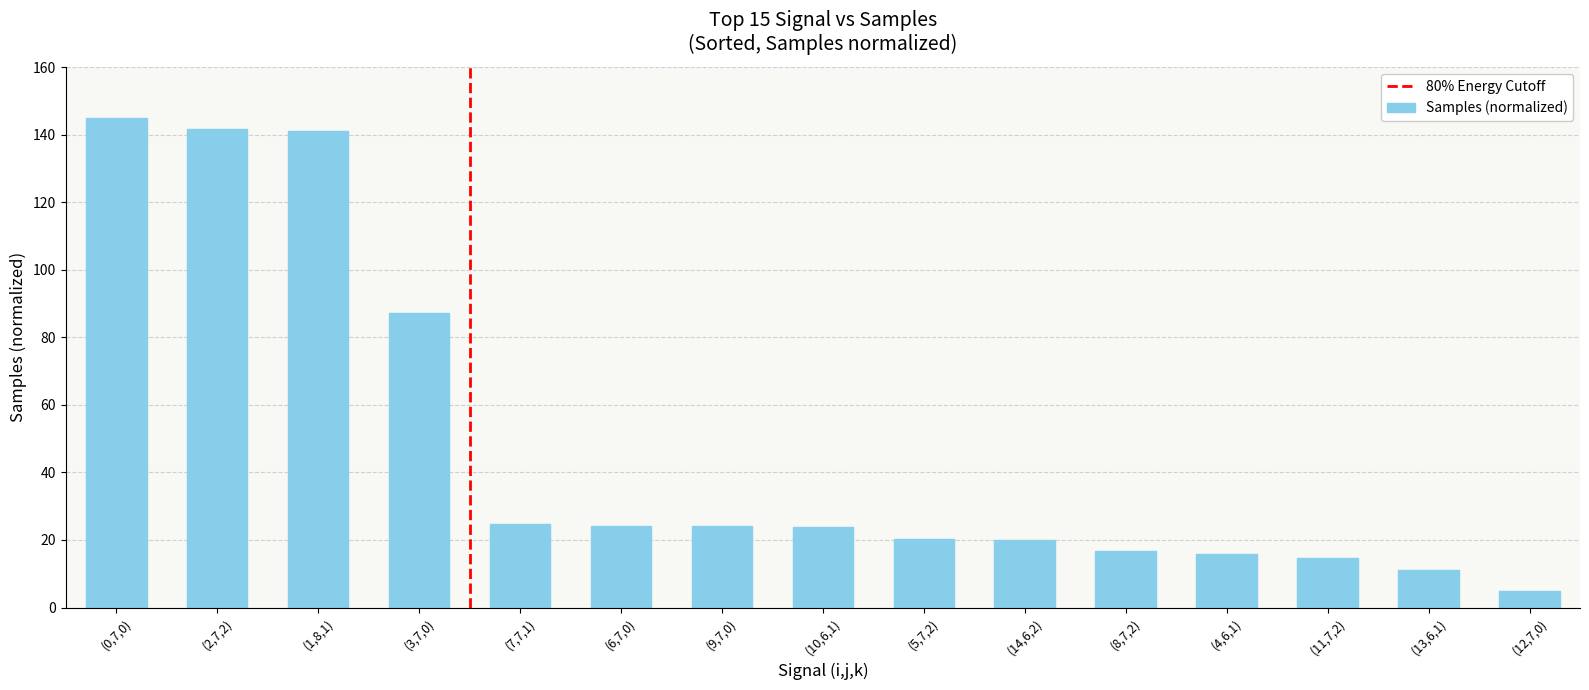

What is the greatest value displayed?

145.0